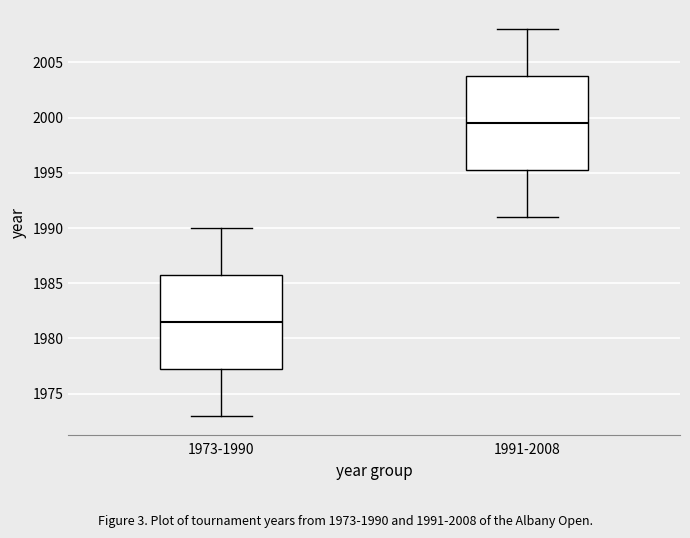

Reading left to right, read every box against the y-axis: the position of its median line, the range the box covers, and the ends of its whiskers. The values are not printed on the chart, so give them approximately, as read against the axis.

1973-1990: median 1981.5, box 1977.5 to 1986.0, whiskers 1973.0 to 1990.0
1991-2008: median 1999.5, box 1995.5 to 2004.0, whiskers 1991.0 to 2008.0